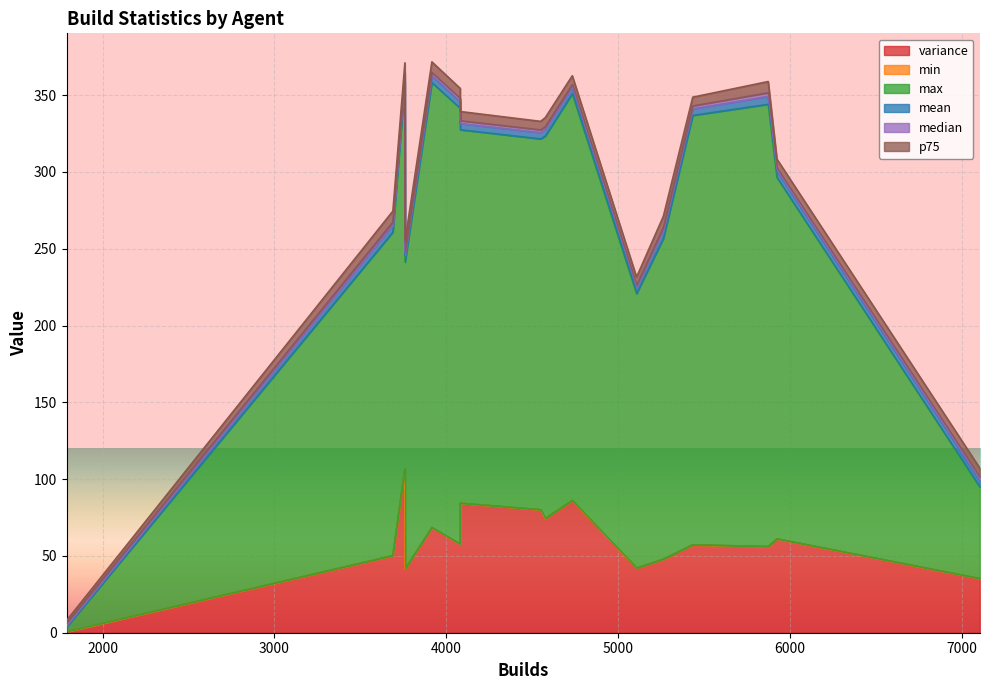

What is the value of the max point at the 3rd from the left?

264.8